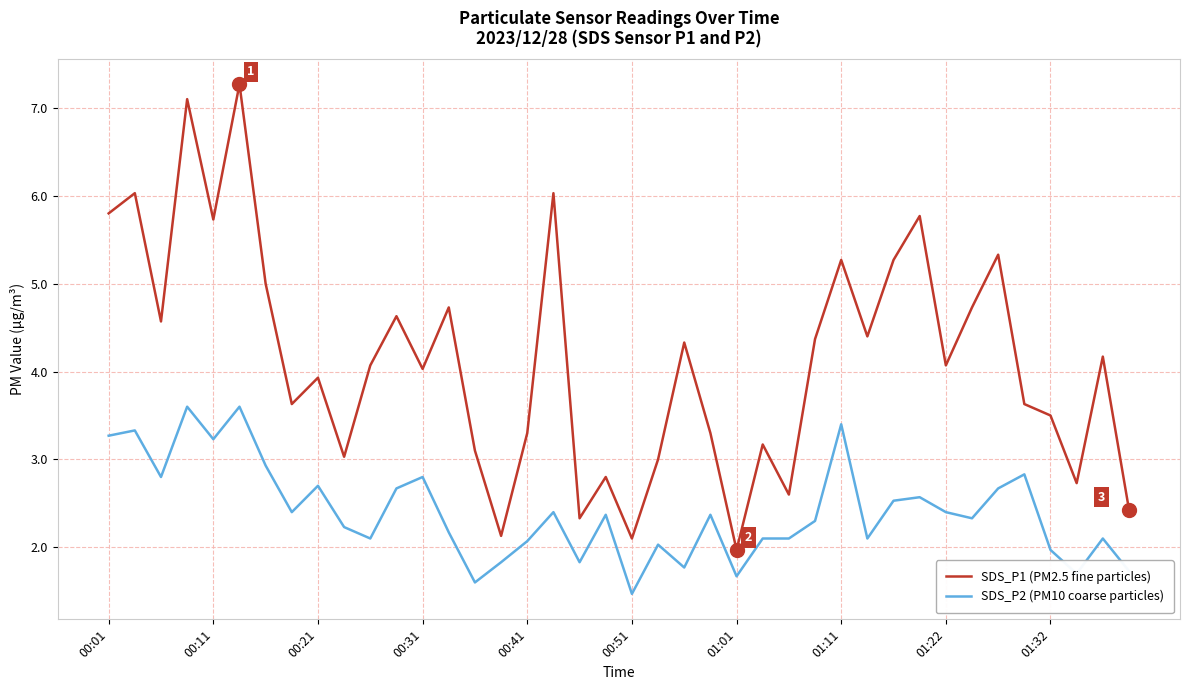

What is the highest value of the SDS_P2 (PM10 coarse particles) series?

3.6